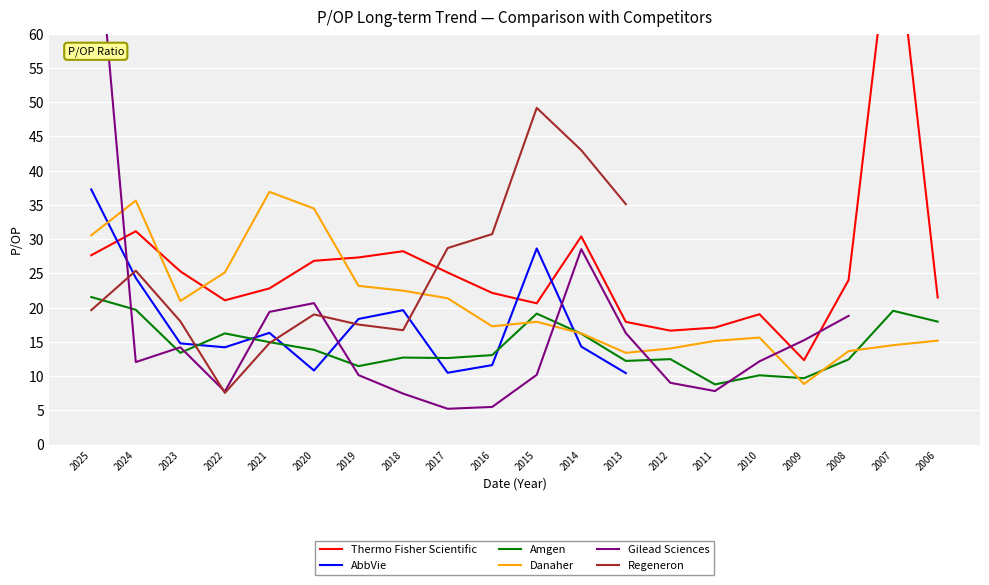

Where is Amgen nearest to the value 15?

2021